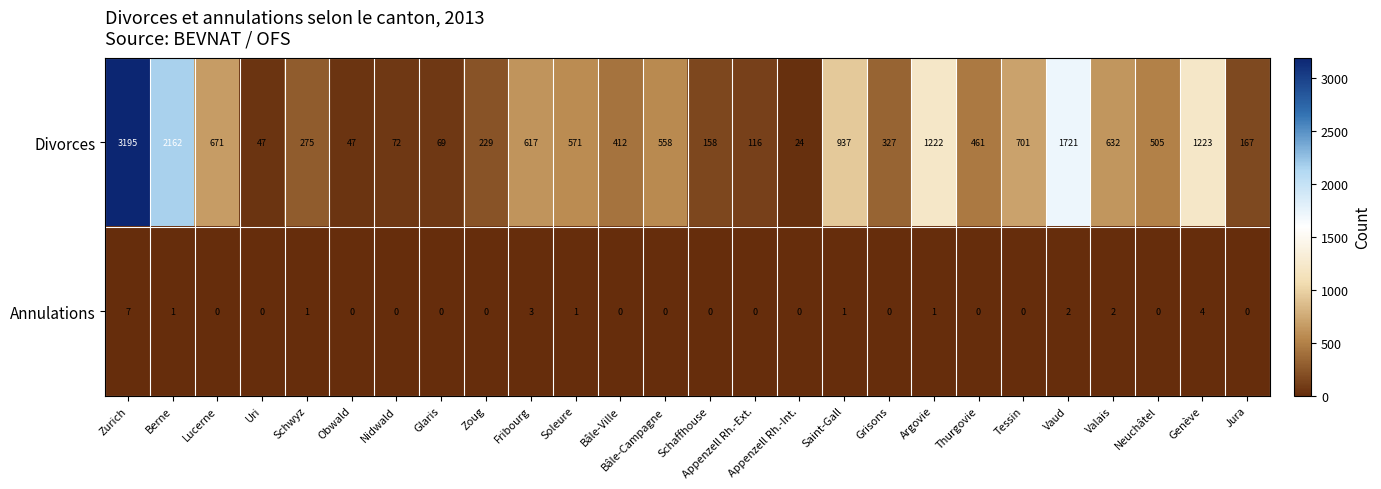

Which category has the highest value in the Divorces series?

Zurich